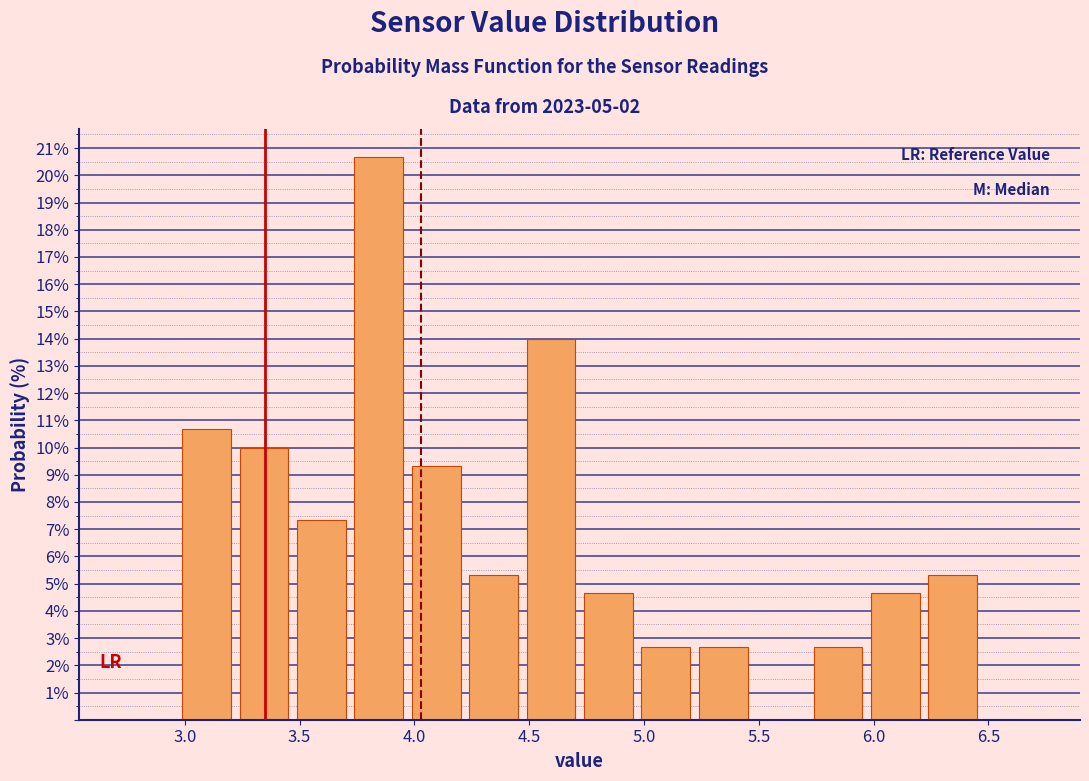

Reading left to right, transcribe this chart: for each bar, give the range it covers on the x-axis and its height. Neither the bar edges nor the heights are printed on the chart, so give them approximately, as read against the axes.

2.72 to 2.97: 0
2.97 to 3.22: 10.7
3.22 to 3.47: 10.0
3.47 to 3.72: 7.3
3.72 to 3.97: 20.7
3.97 to 4.22: 9.3
4.22 to 4.47: 5.3
4.47 to 4.72: 14.0
4.72 to 4.97: 4.7
4.97 to 5.22: 2.7
5.22 to 5.47: 2.7
5.47 to 5.72: 0
5.72 to 5.97: 2.7
5.97 to 6.22: 4.7
6.22 to 6.47: 5.3
6.47 to 6.72: 0